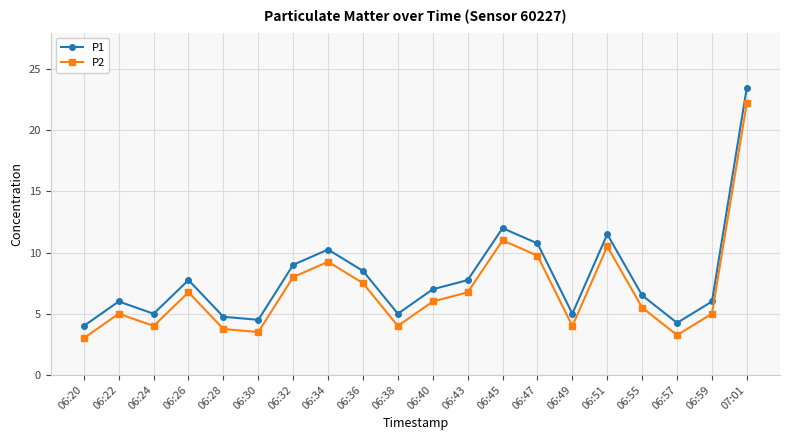

Which category has the highest value in the P1 series?

07:01